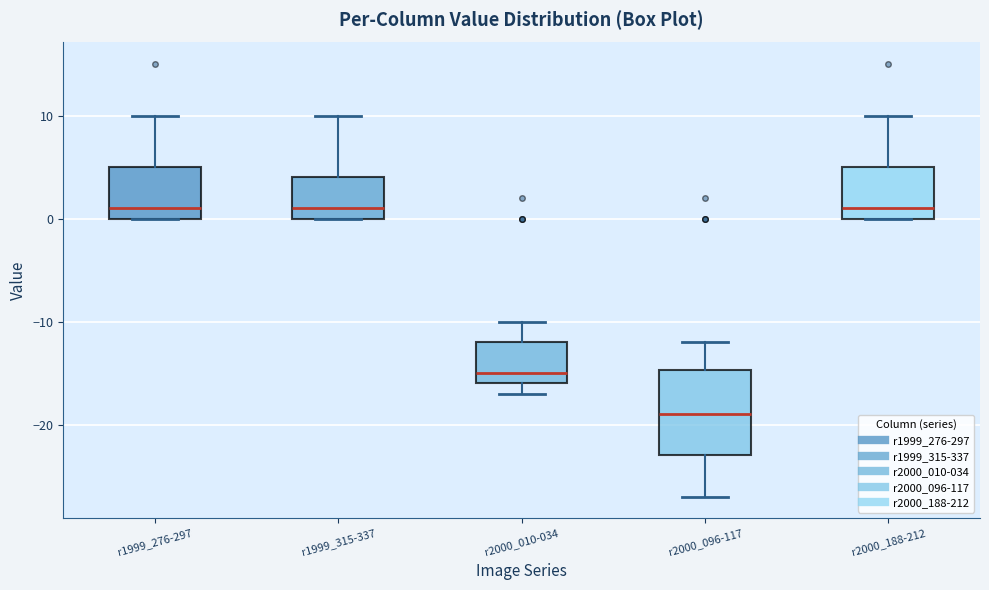

Reading left to right, transcribe this box plot: for each box, give where its median line is, the range the box spans, and where its two whiskers end, as read against the y-axis. The values are not printed on the chart, so give them approximately, as read against the axis.

r1999_276-297: median 1, box 0 to 5, whiskers 0 to 10
r1999_315-337: median 1, box 0 to 4, whiskers 0 to 10
r2000_010-034: median -15, box -16 to -12, whiskers -17 to -10
r2000_096-117: median -19, box -23 to -15, whiskers -27 to -12
r2000_188-212: median 1, box 0 to 5, whiskers 0 to 10